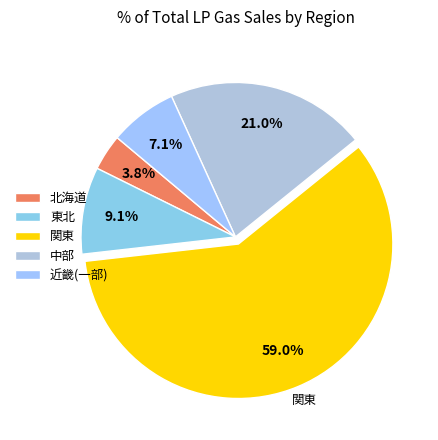

Rank the categories by value from lowest to highest.

北海道, 近畿(一部), 東北, 中部, 関東